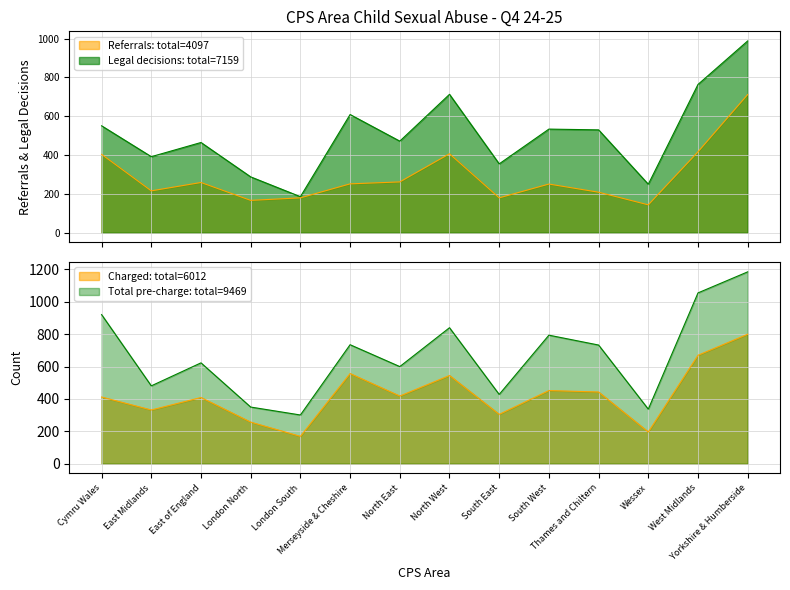

What is the smallest value displayed?

144